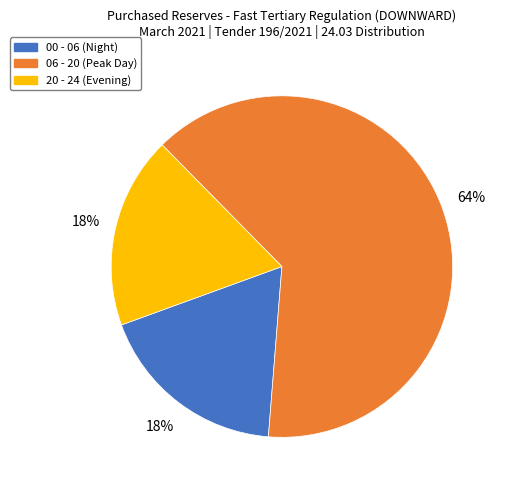

Does any single category account for the majority?

Yes